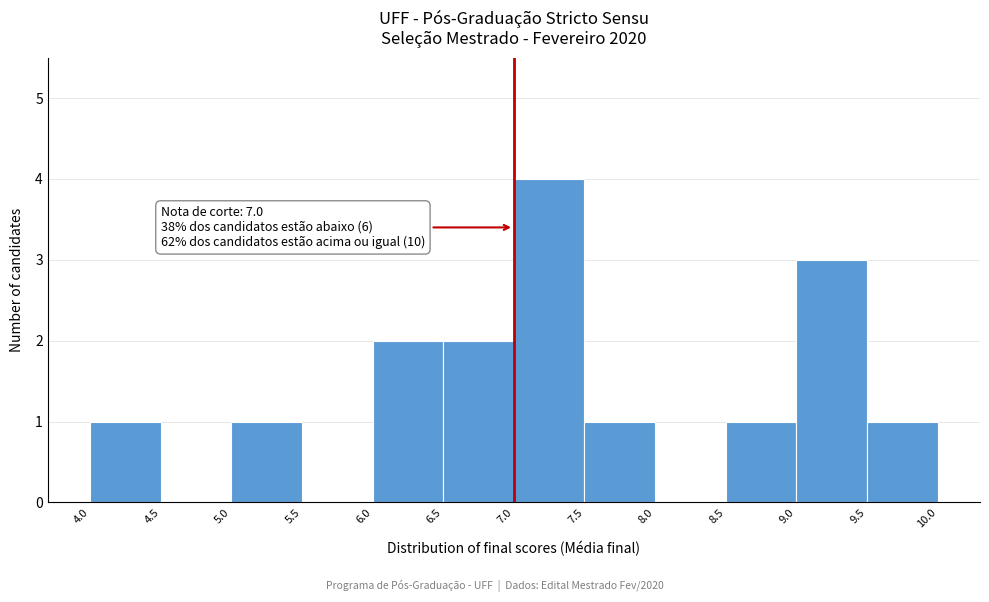

Over which range of the x-axis is the bar tallest?

7.0 to 7.5